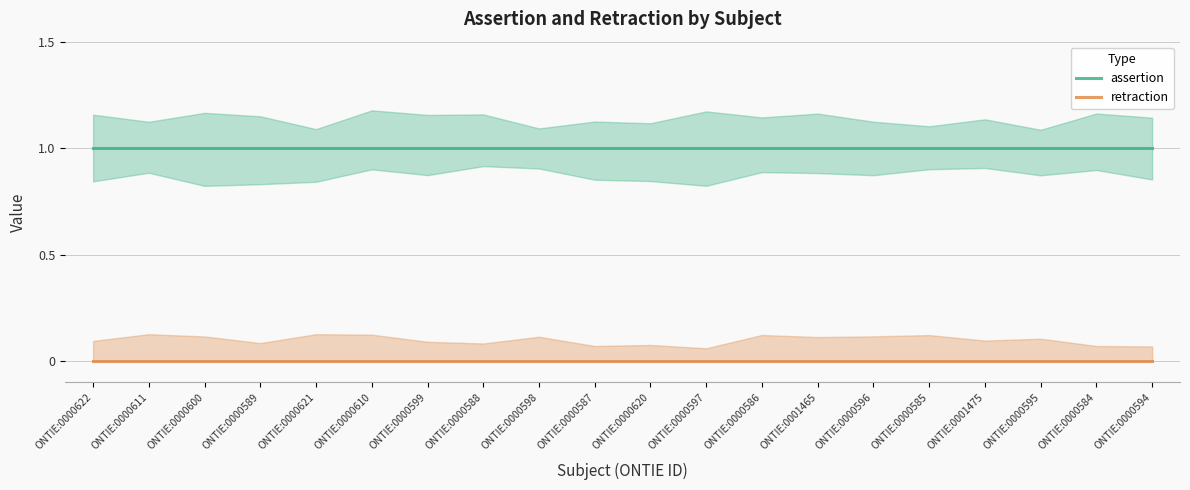

At which category is the sum across all series the highest?

ONTIE:0000622